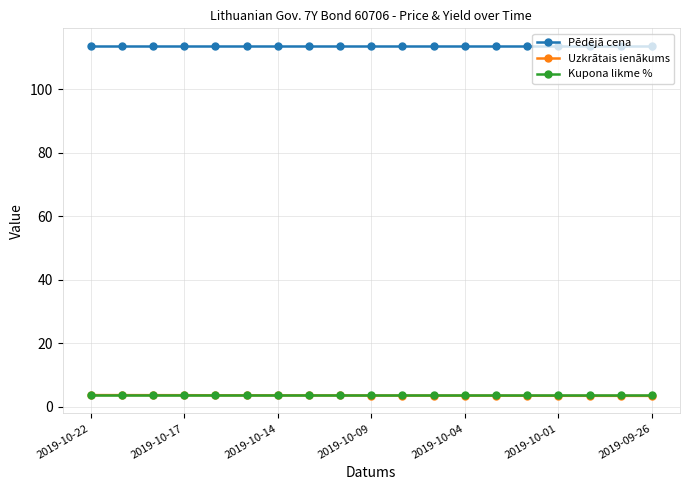

What is the lowest value of the Kupona likme % series?

3.7